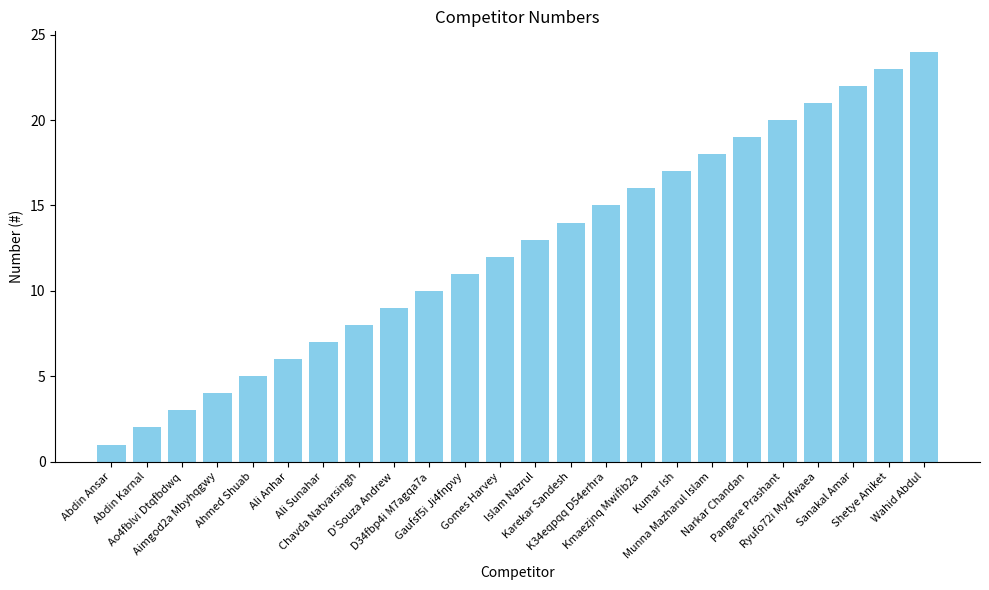

What is the change in value from Ali Sunahar to Kmaezjnq Mwifib2a?

+9